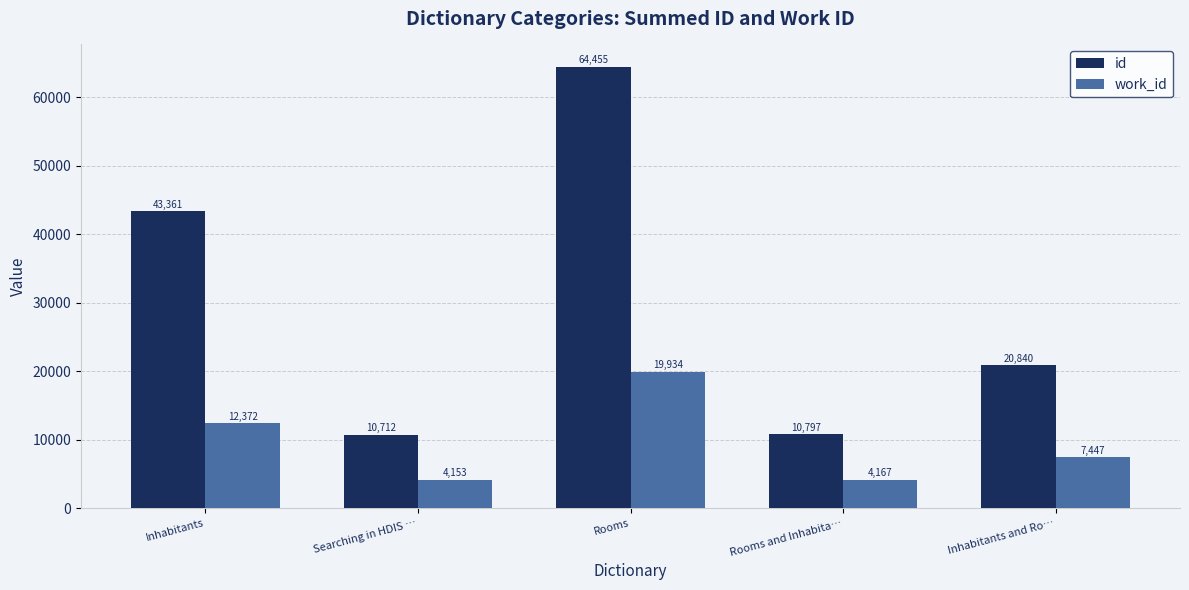

Which series has the widest spread of values?

id